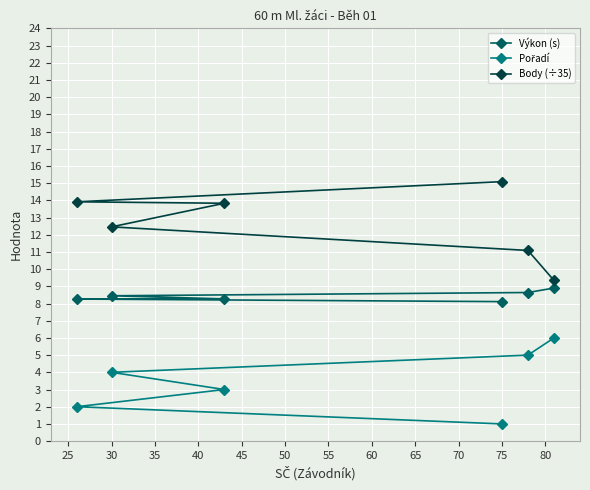

True or false: Body (÷35) and Výkon (s) cross at least once.

False